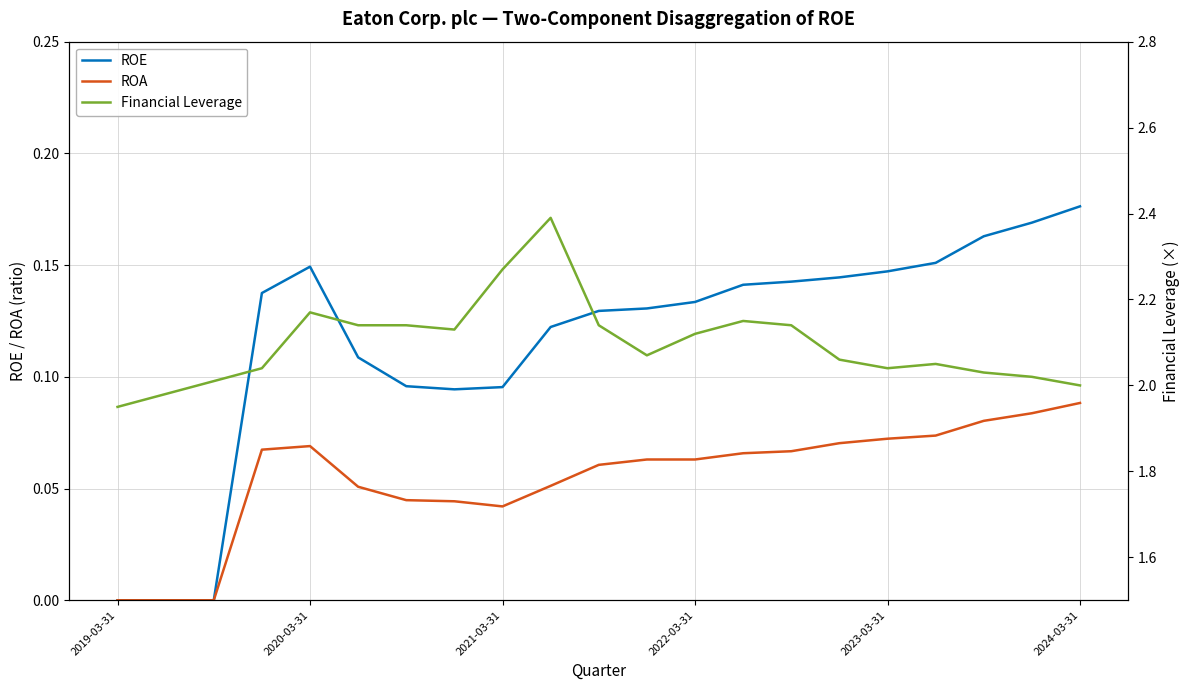

Does the chart have visible grid lines?

Yes